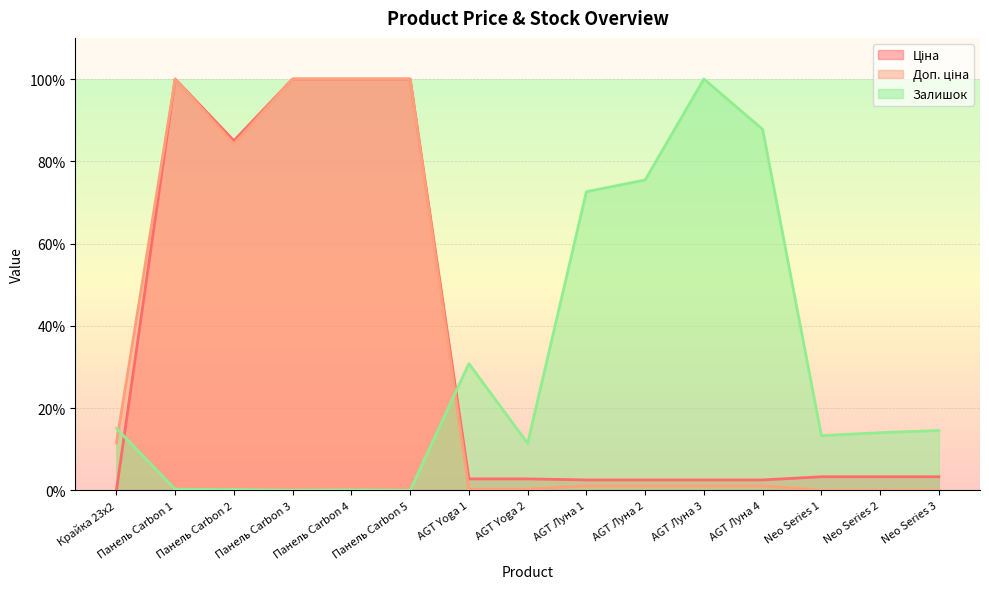

Does the chart have visible grid lines?

Yes